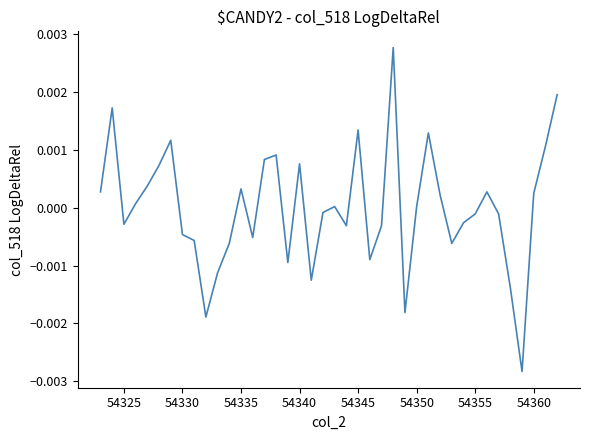

True or false: there are more than 1 points higher than both neighbors.

True